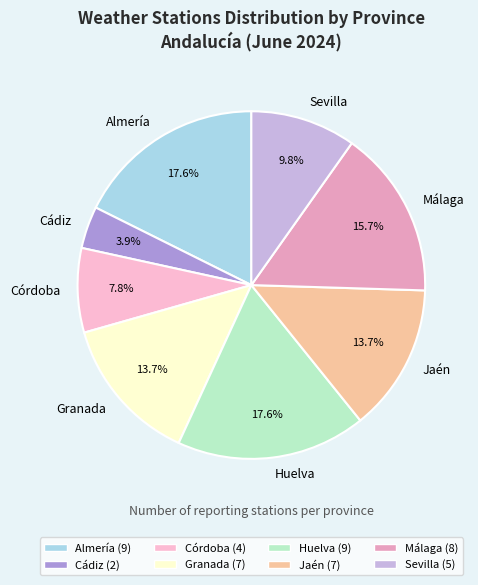

What portion of the pie excludes Sevilla?

90.2%